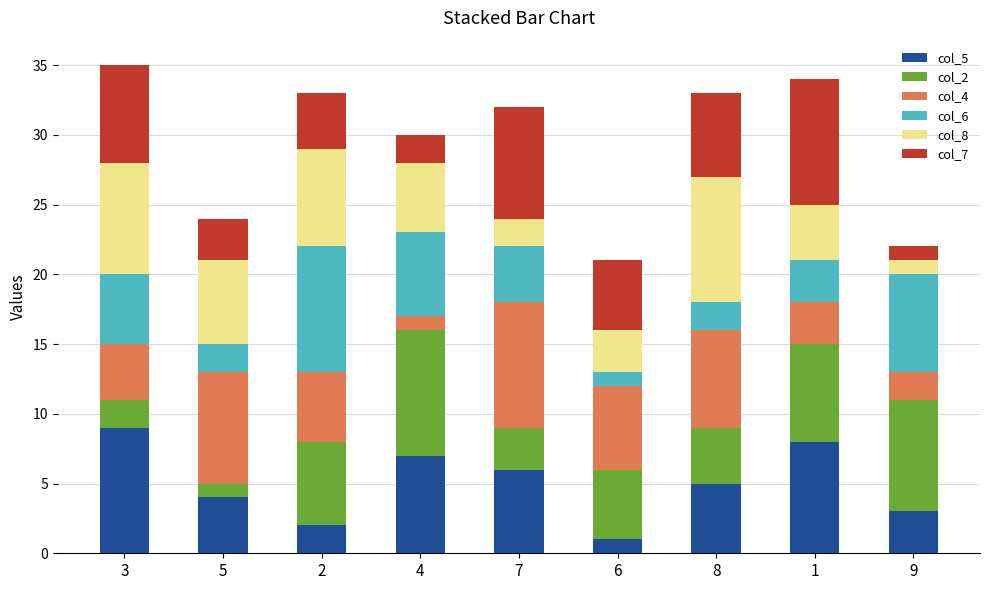

True or false: col_5 has a value of 2 at 2.

True